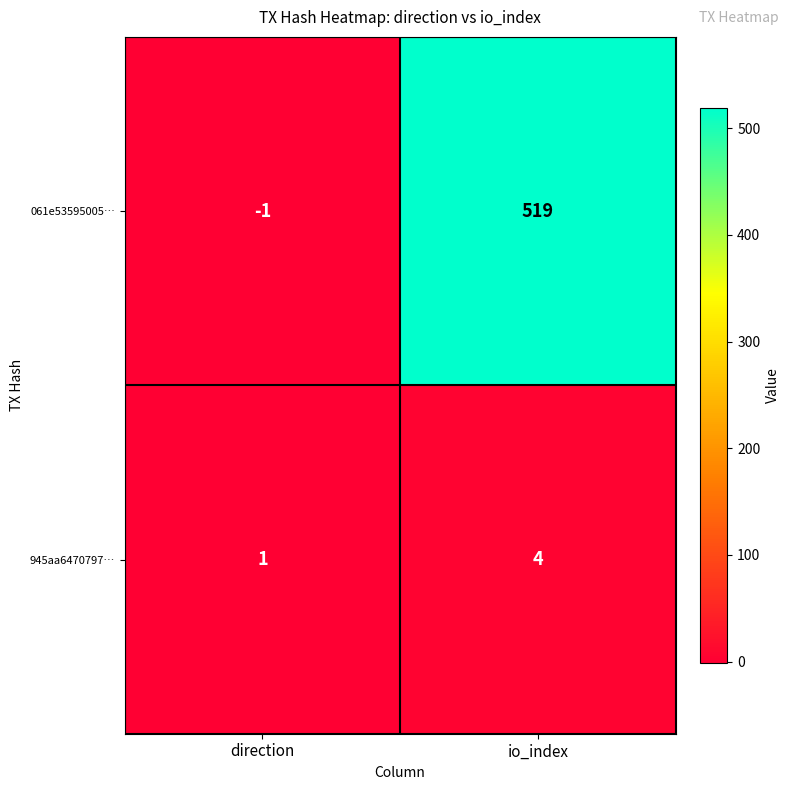

Reading right to left, what are all the values shown in this chart?

061e53595005…: io_index=519	direction=-1
945aa6470797…: io_index=4	direction=1